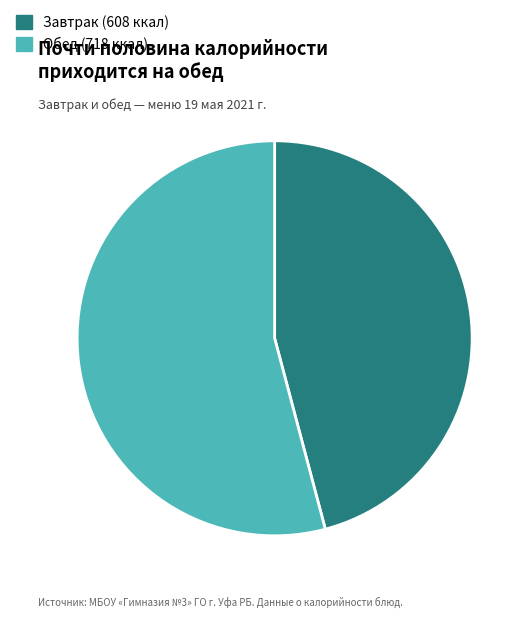

Count the number of slices in the pie.

2